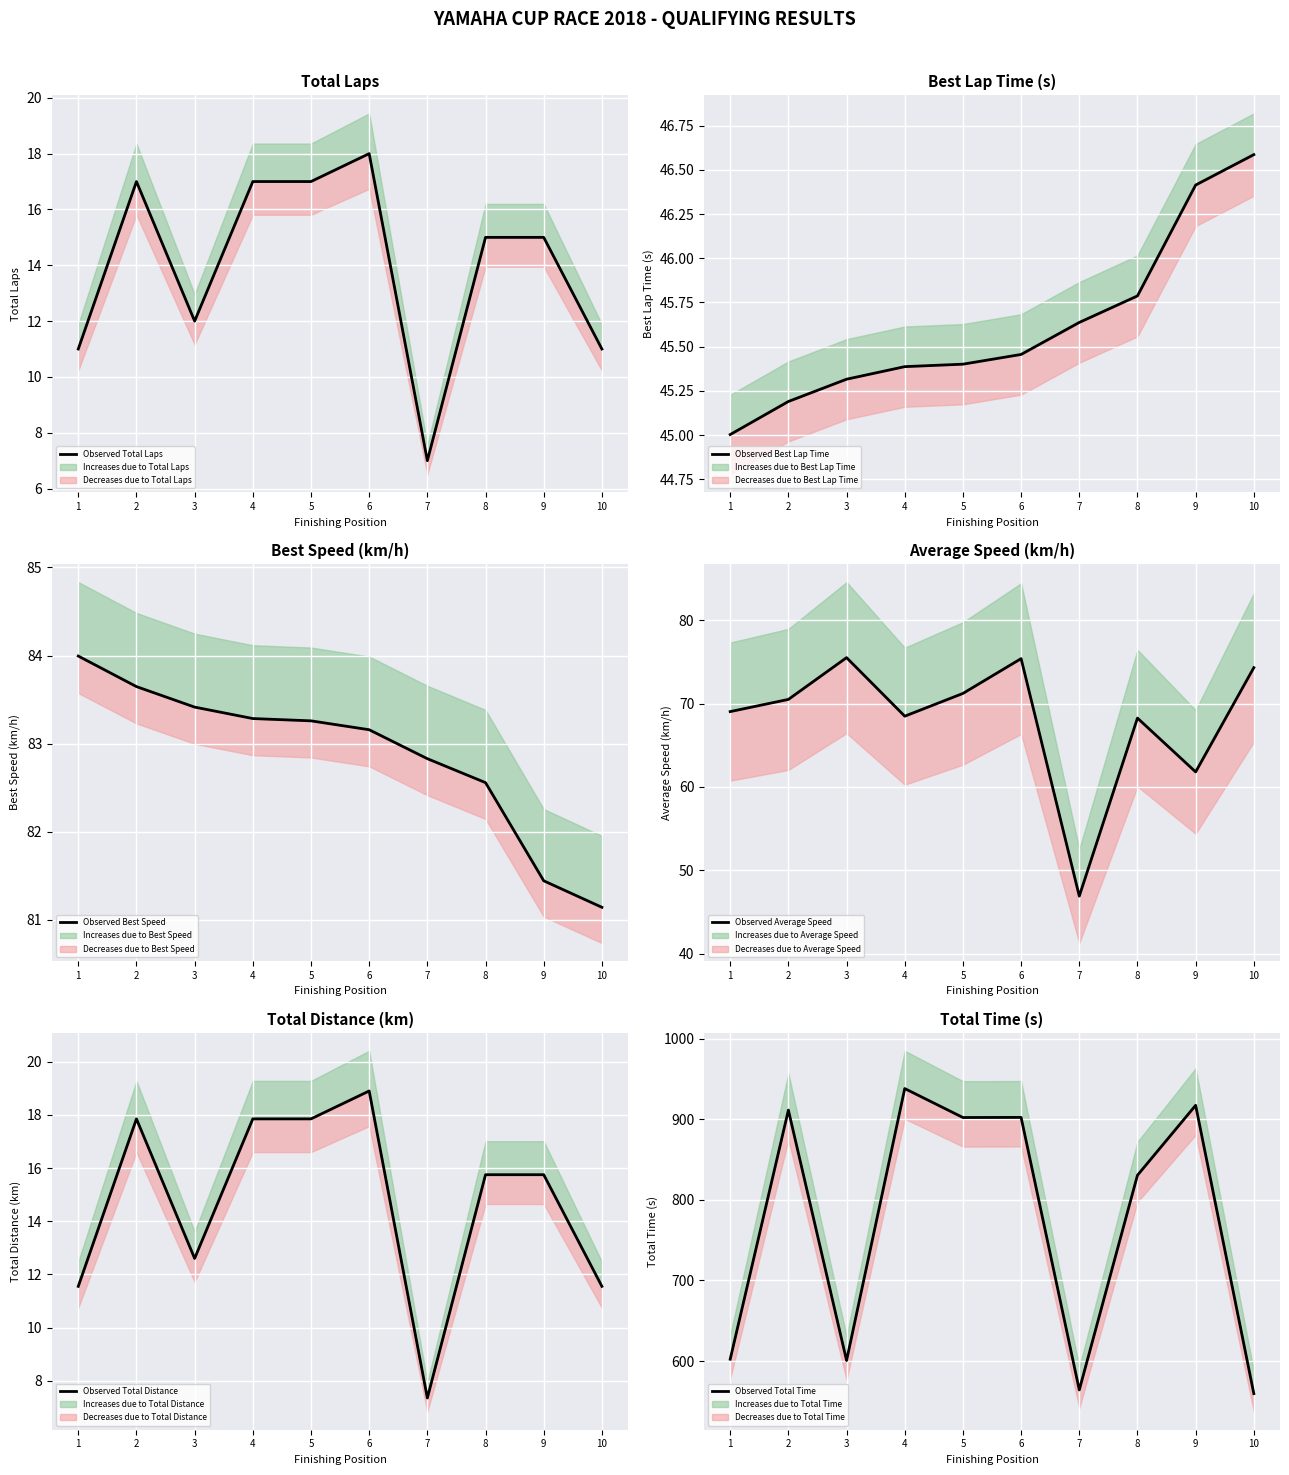

Where is the first local minimum?

3